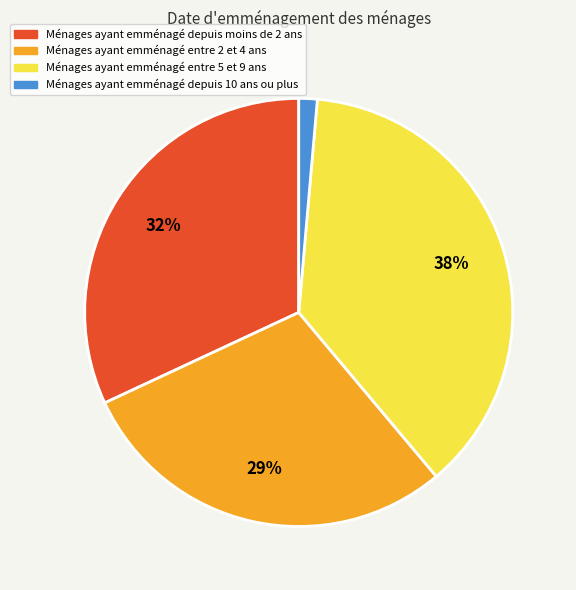

Do Ménages ayant emménagé depuis moins de 2 ans and Ménages ayant emménagé depuis 10 ans ou plus together represent more than half of the pie?

No